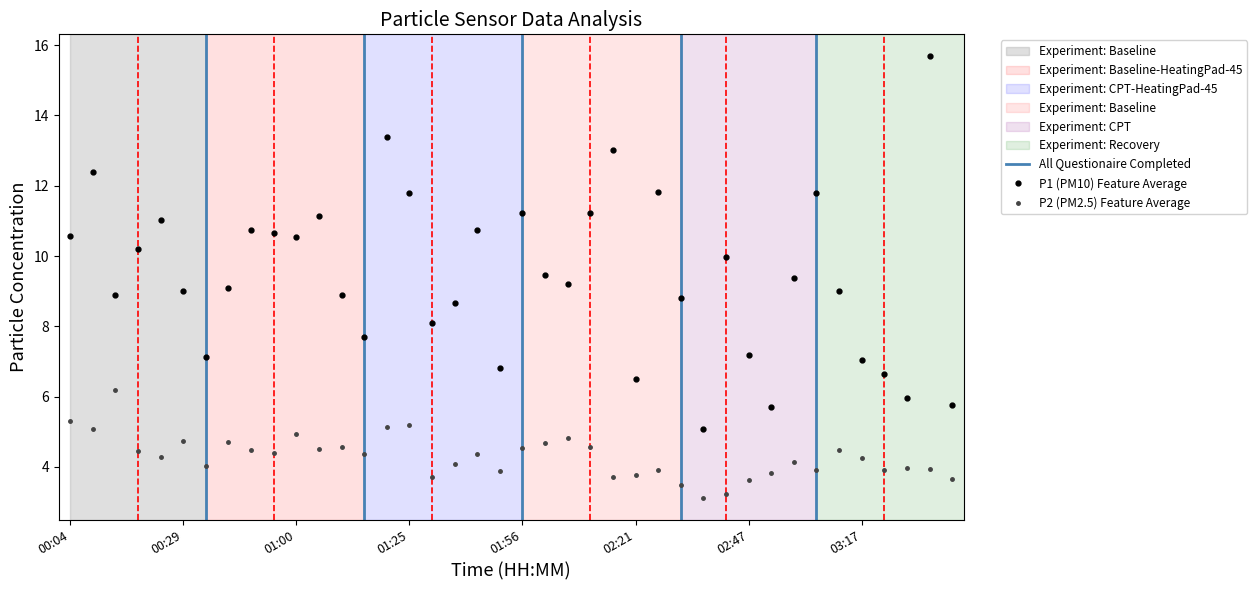

Which series changed the most between 01:05 and 01:10?

P1